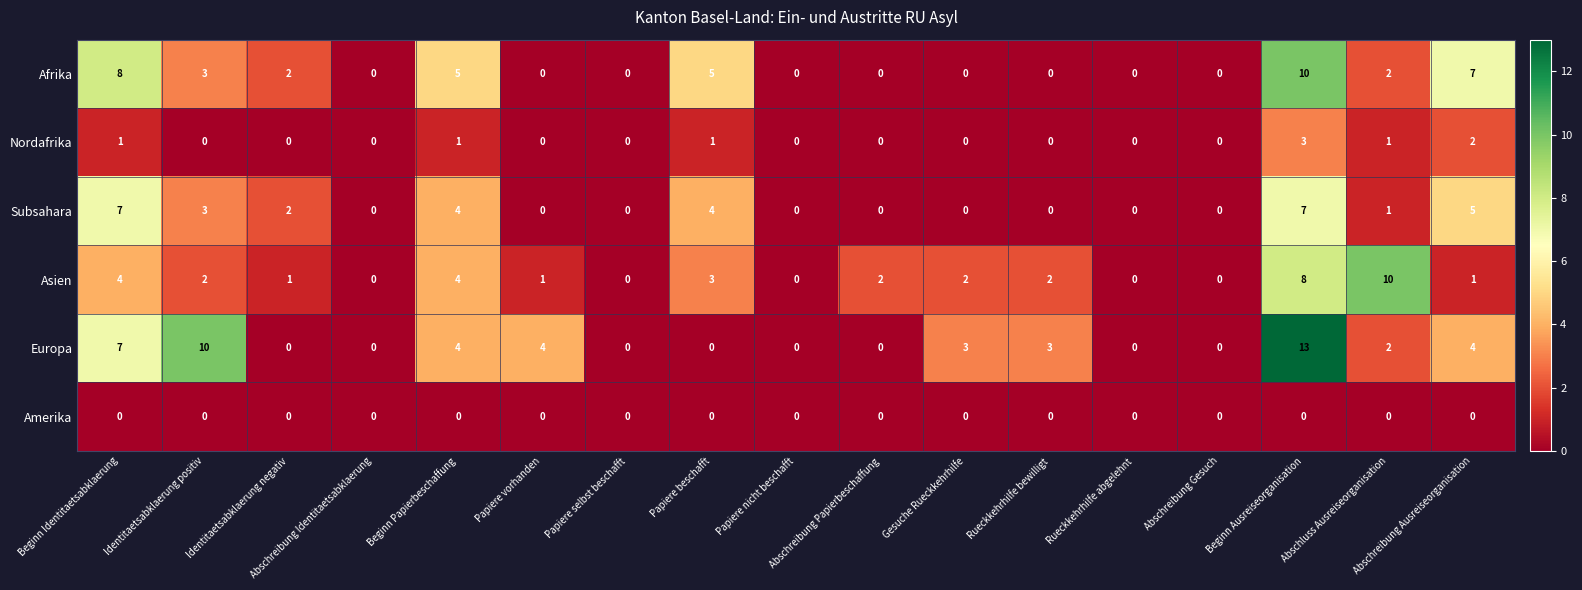

The Europa series shows 4 at Abschreibung Ausreiseorganisation. True or false?

True